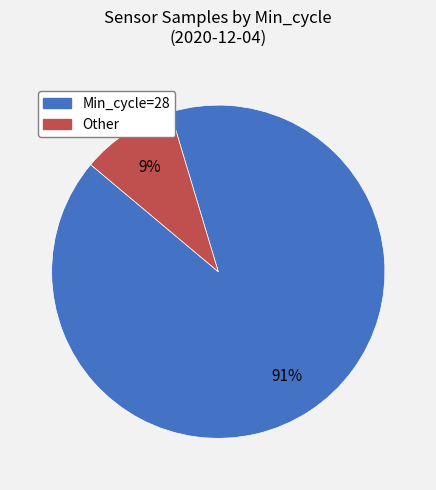

How many slices are in this pie chart?

2